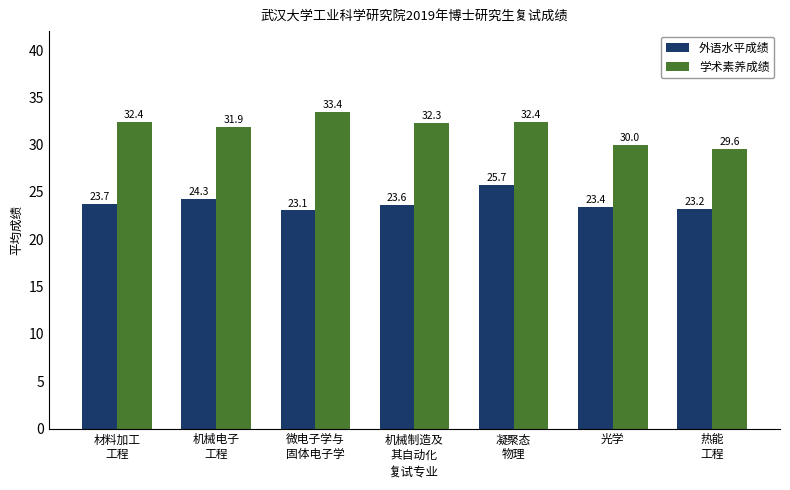

Count the number of categories in the chart.

7